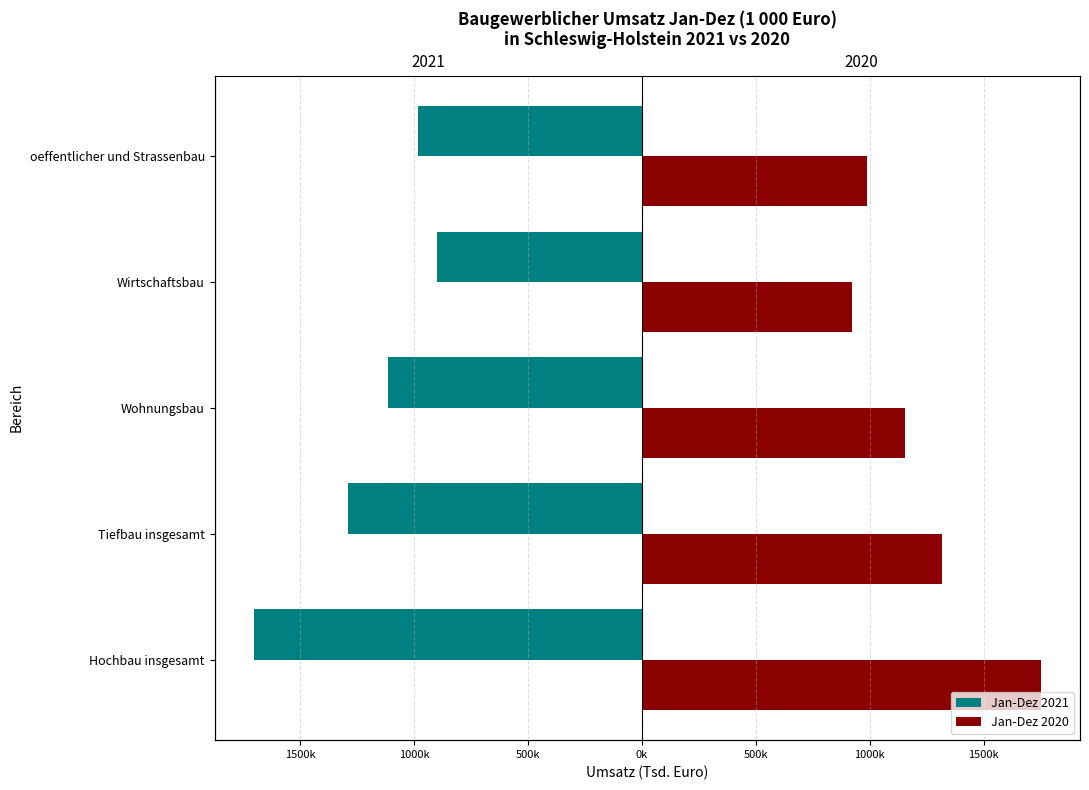

What are all the series names shown in the legend?

Jan-Dez 2021, Jan-Dez 2020